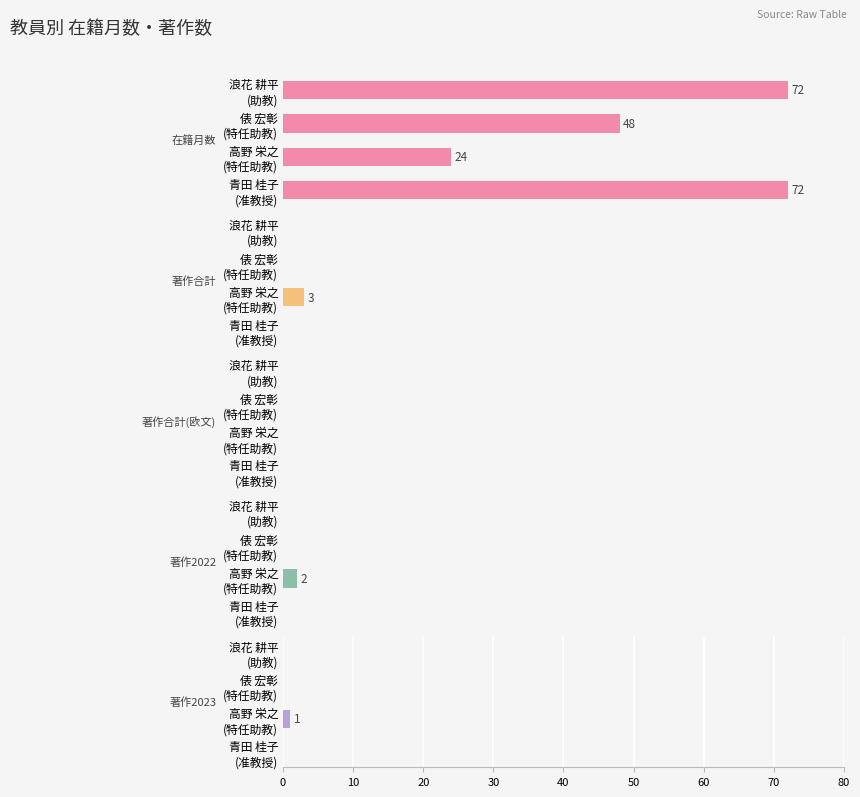

How many bars are there in each group?

5